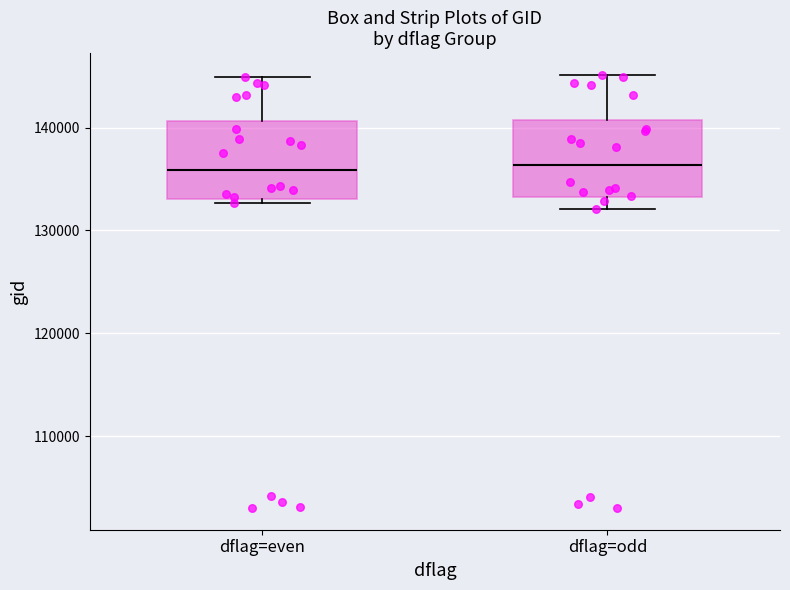

Reading left to right, transcribe this box plot: for each box, give where its median line is, the range the box spans, and where its two whiskers end, as read against the y-axis. The values are not printed on the chart, so give them approximately, as read against the axis.

dflag=even: median 136000, box 133000 to 141000, whiskers 133000 (just below the box's lower edge) to 145000
dflag=odd: median 136000, box 133000 to 141000, whiskers 132000 to 145000